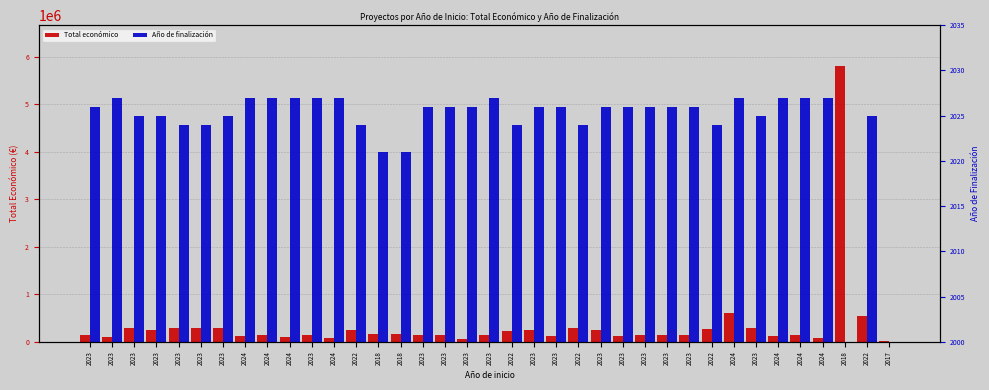

List the series in order of their overall mean, highest first.

Total económico, Año de finalización